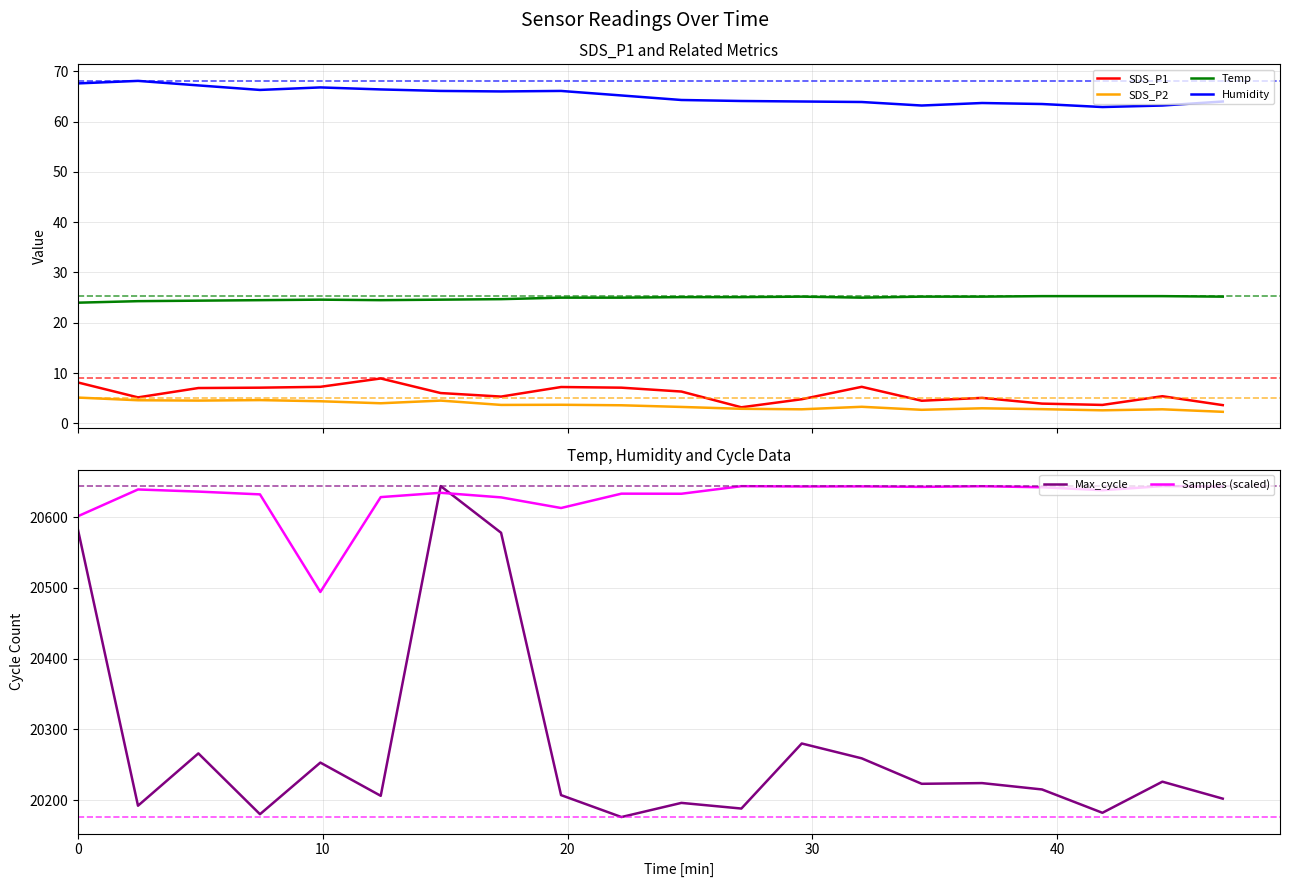

True or false: SDS_P2 and Temp cross at least once.

False